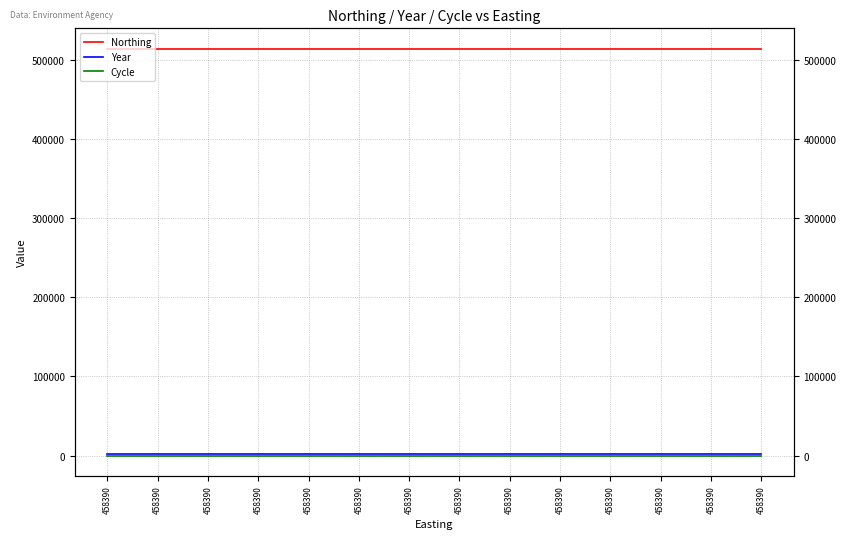

How many data points does each series have?

14